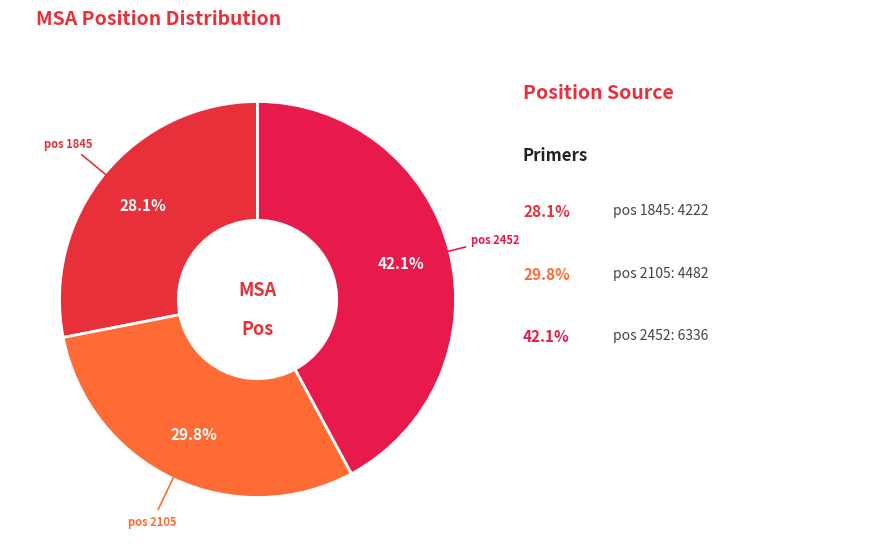

Count the number of slices in the pie.

3